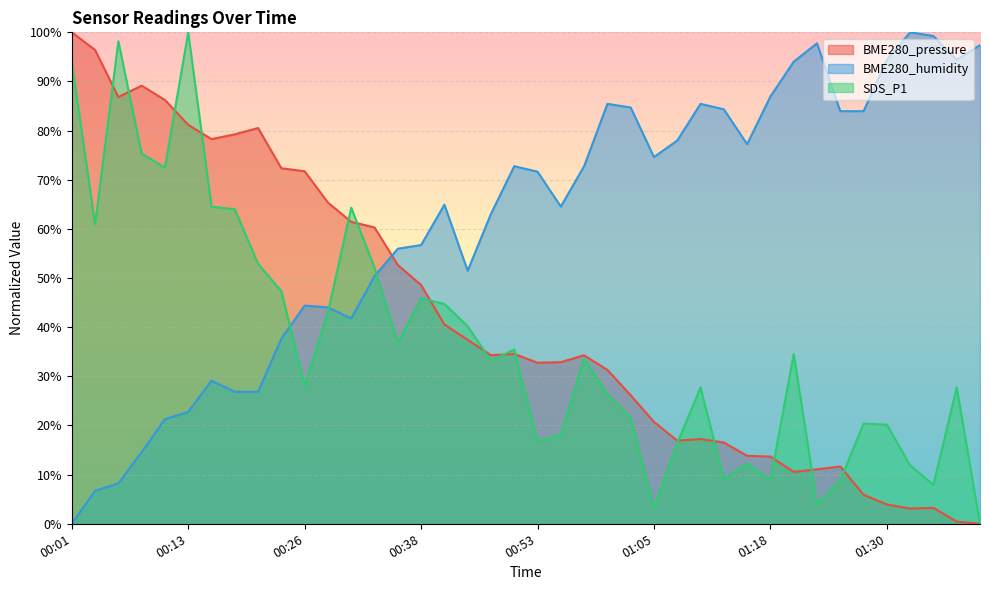

The BME280_pressure series shows 45.2 at 00:48. True or false?

False